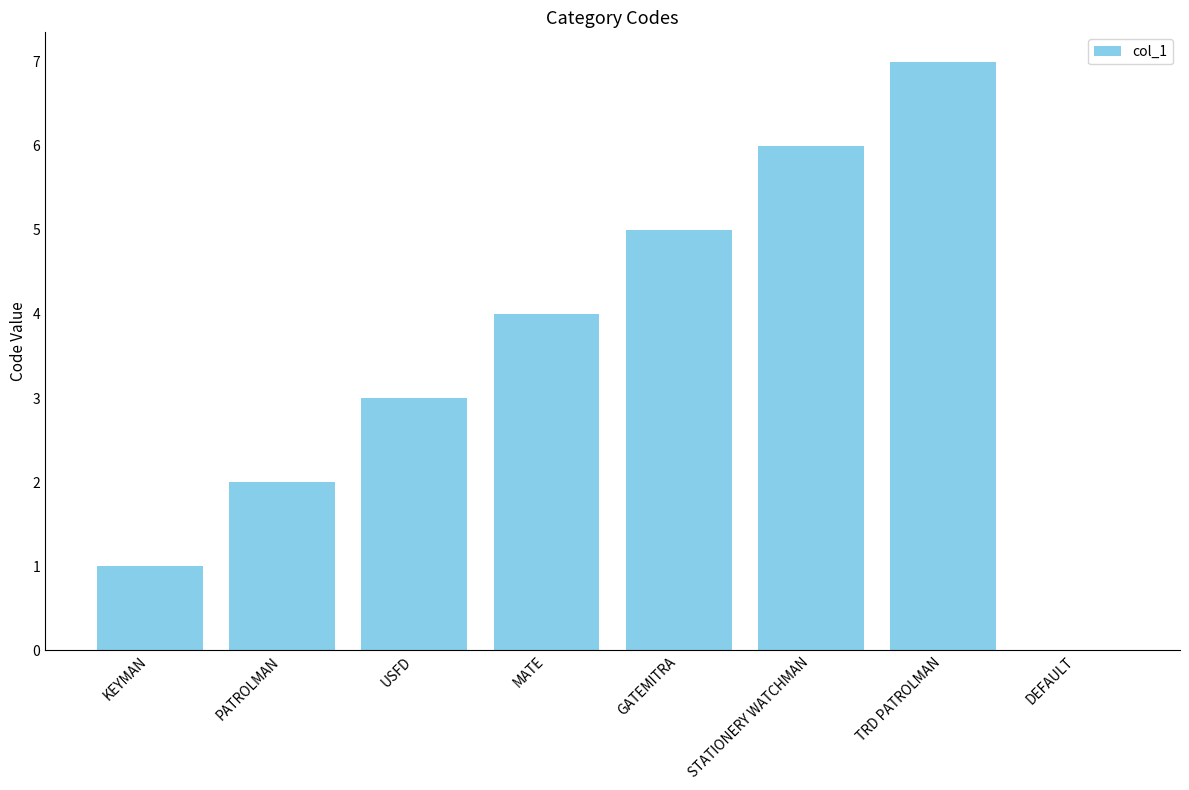

The value at KEYMAN is 0. True or false?

False